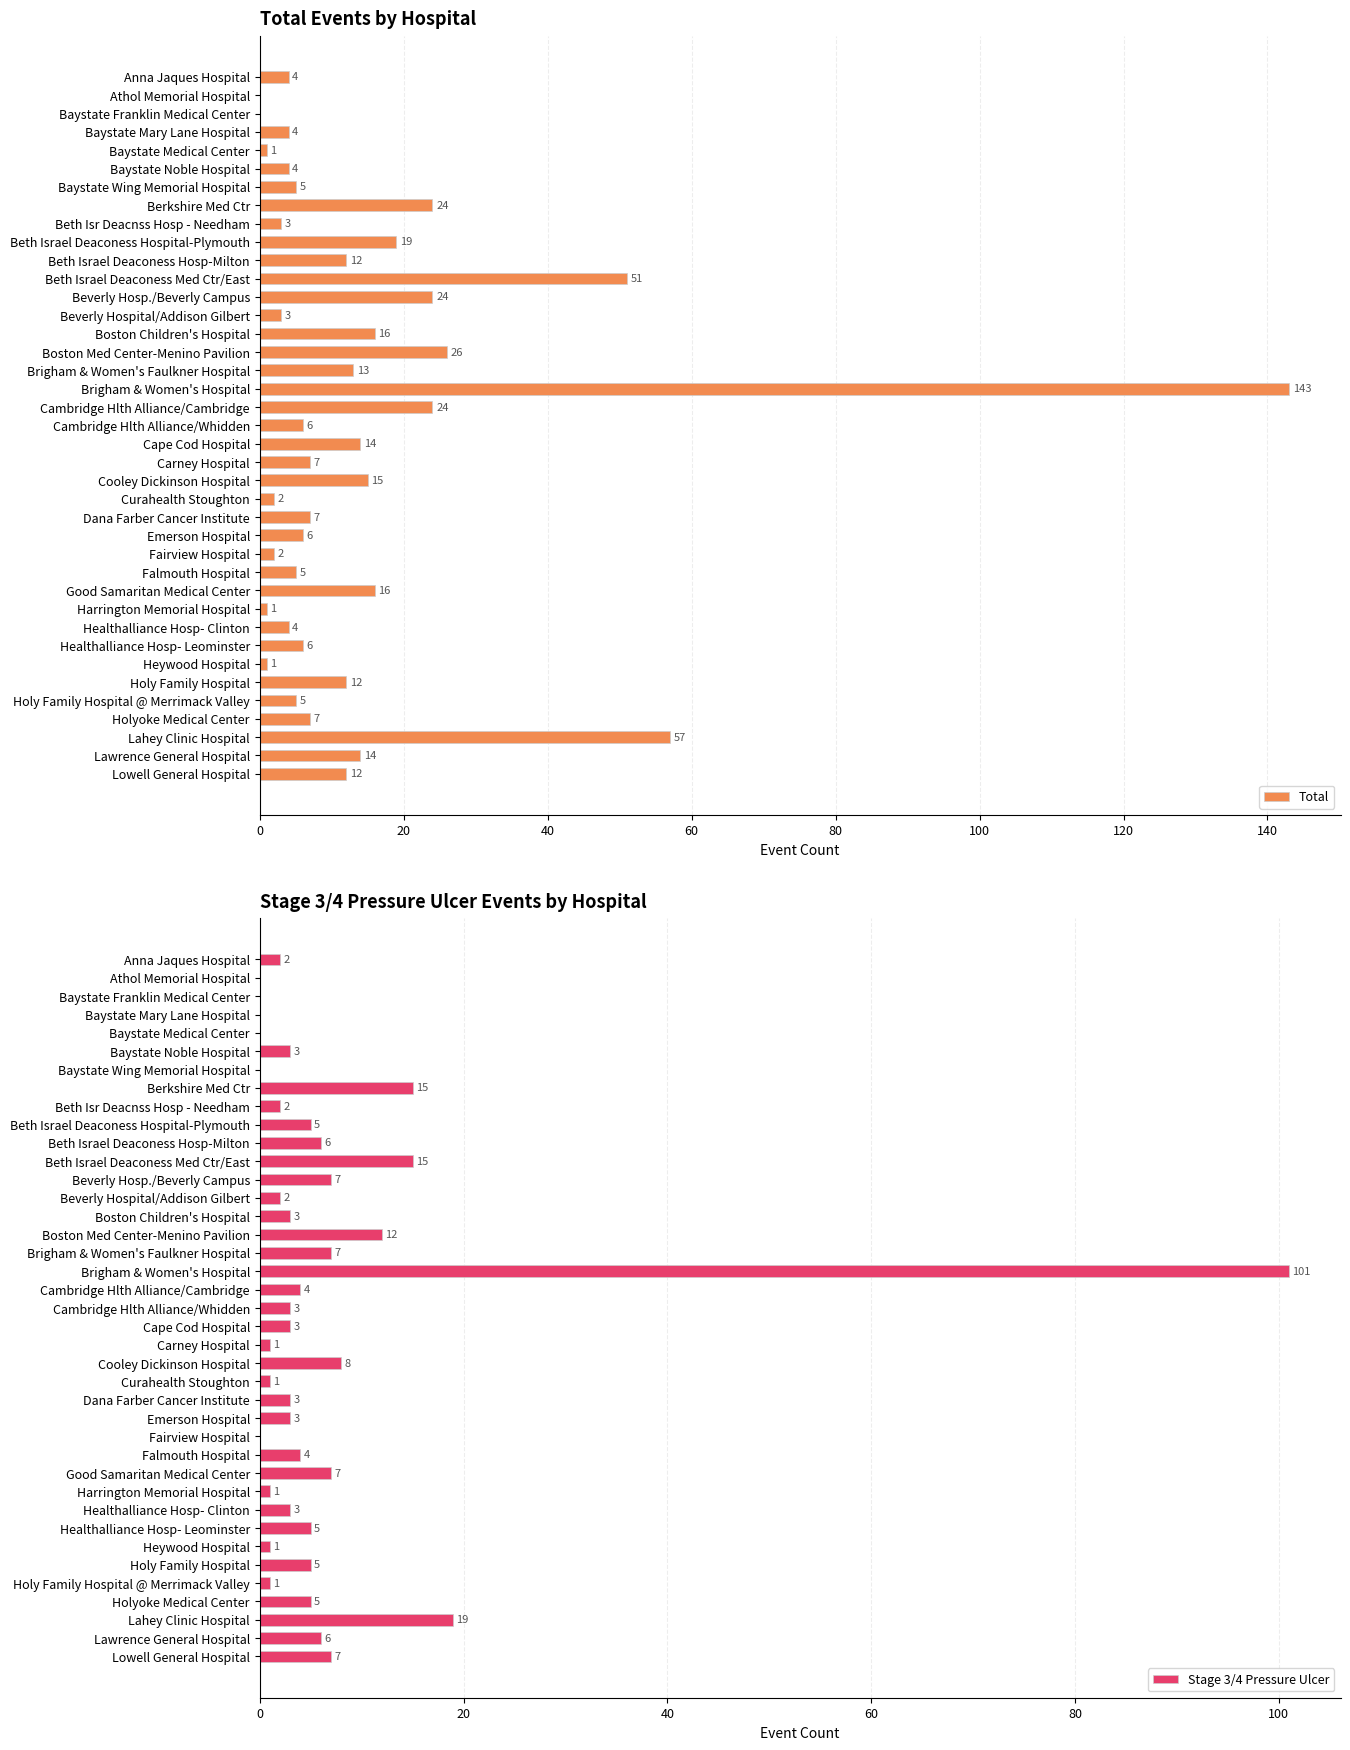

What is the sum of the Total values at Baystate Noble Hospital and Lahey Clinic Hospital?

61